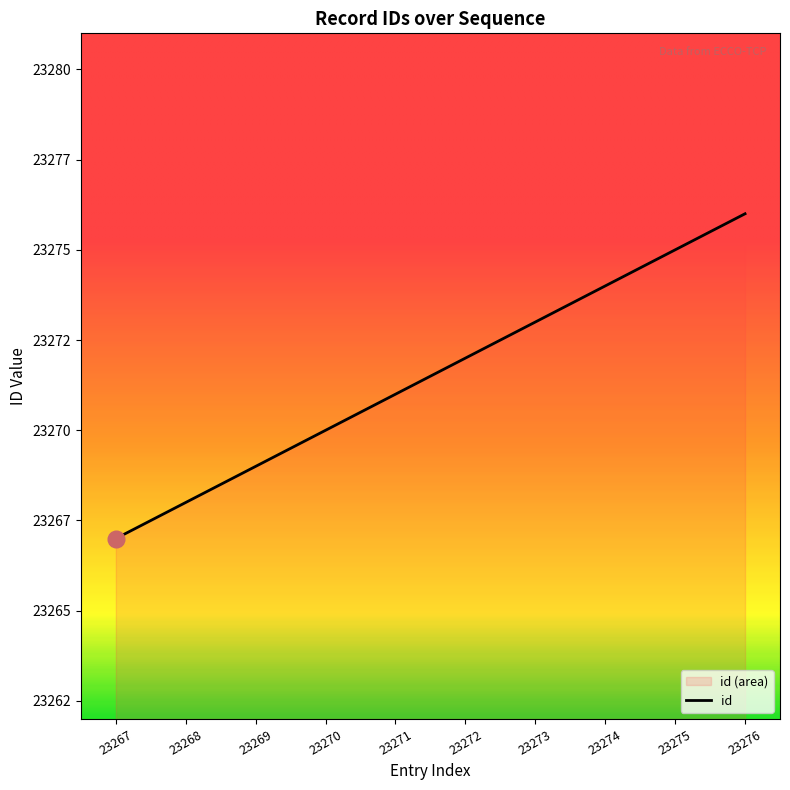

Rank the categories by value from lowest to highest.

23267, 23268, 23269, 23270, 23271, 23272, 23273, 23274, 23275, 23276